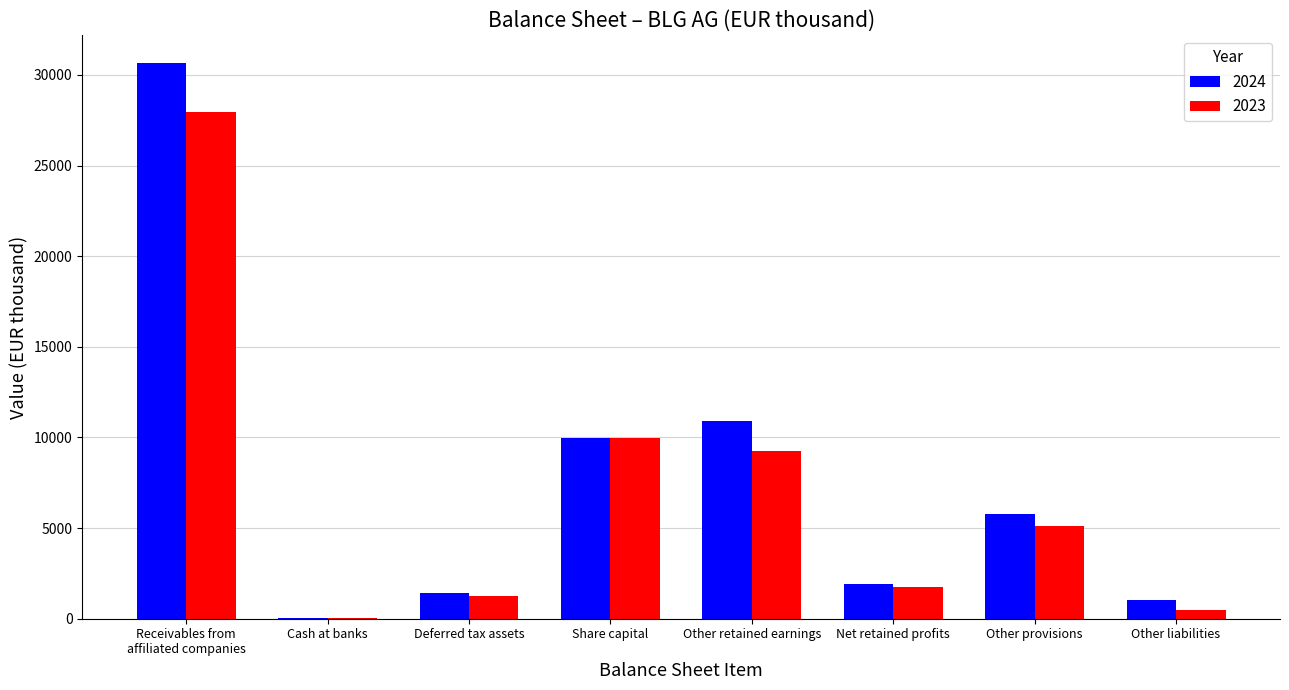

What is the total value across all series at Other provisions?

10895